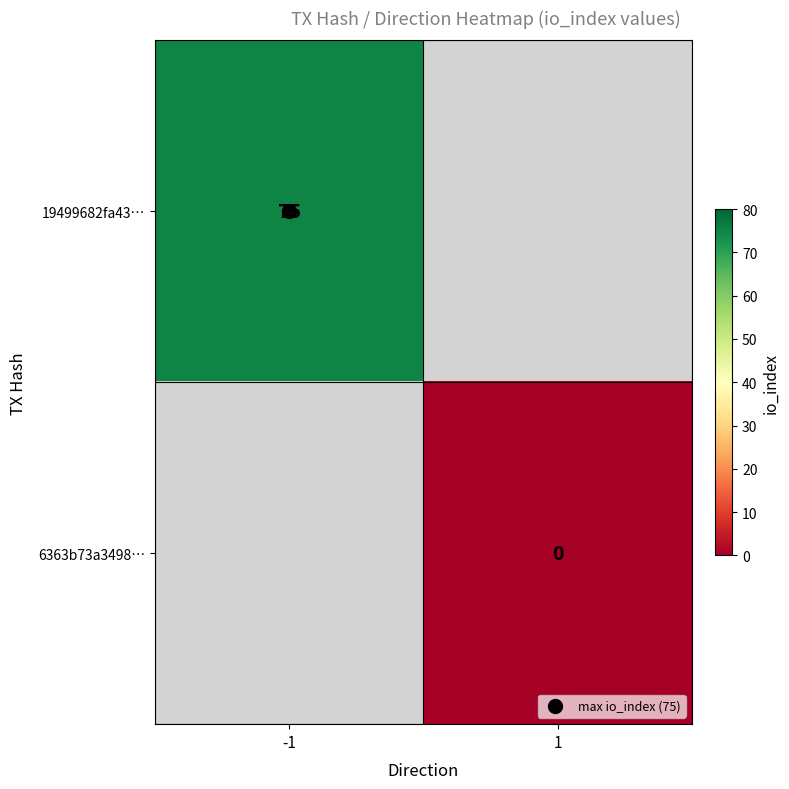

The 19499682fa43… series shows 75.0 at -1. True or false?

True